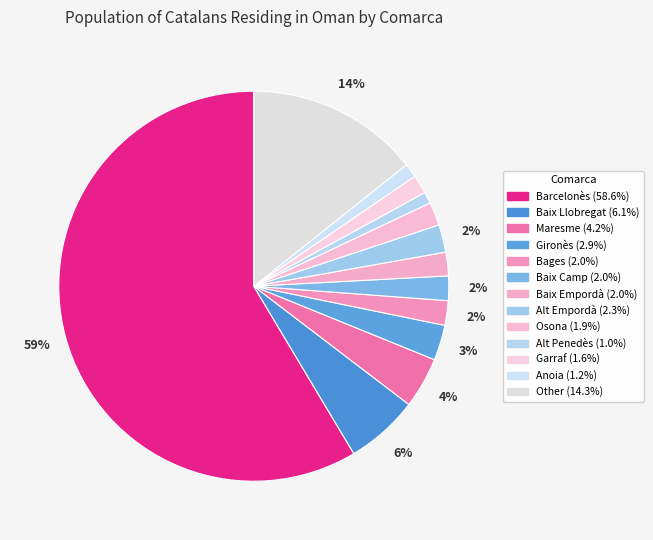

True or false: Baix Empordà accounts for 1% of the total.

False